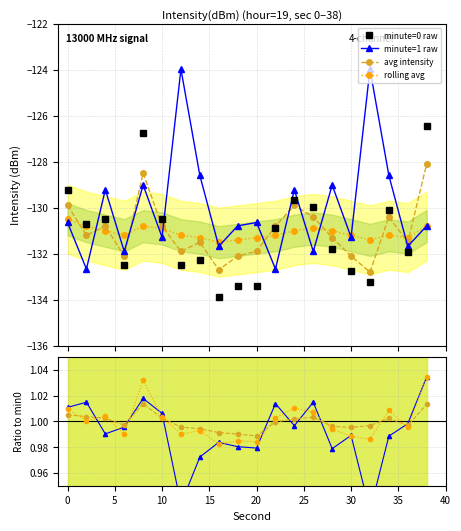

Which label corresponds to the smallest value in the chart?

16